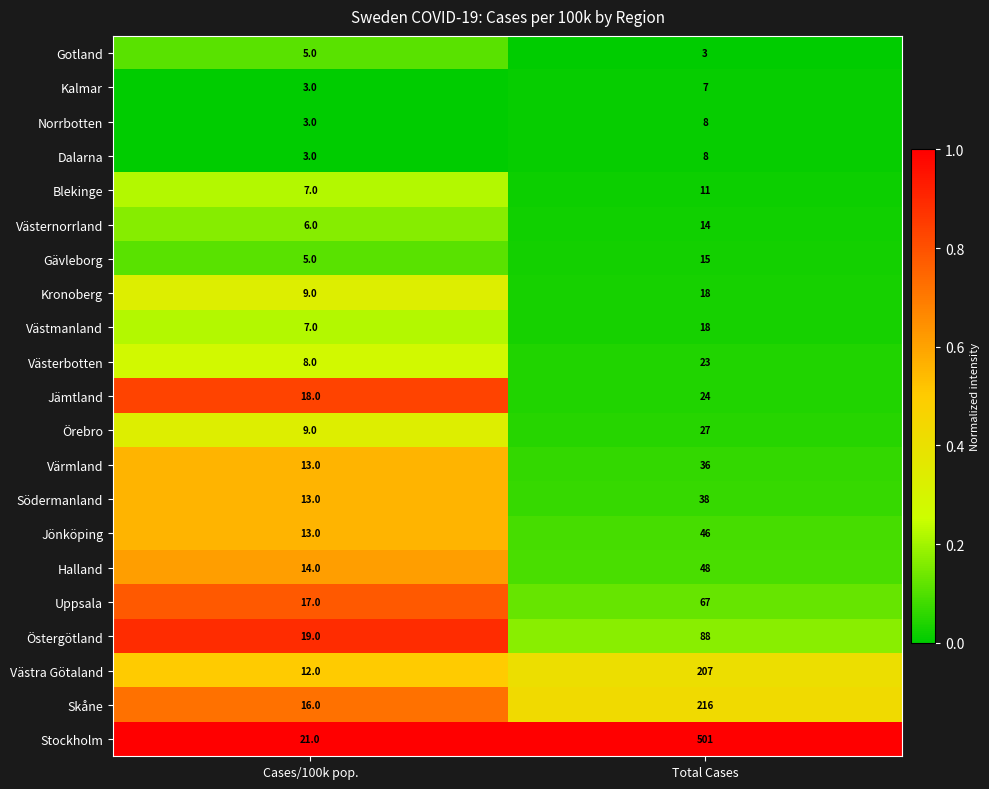

How many categories are shown in the chart?

2